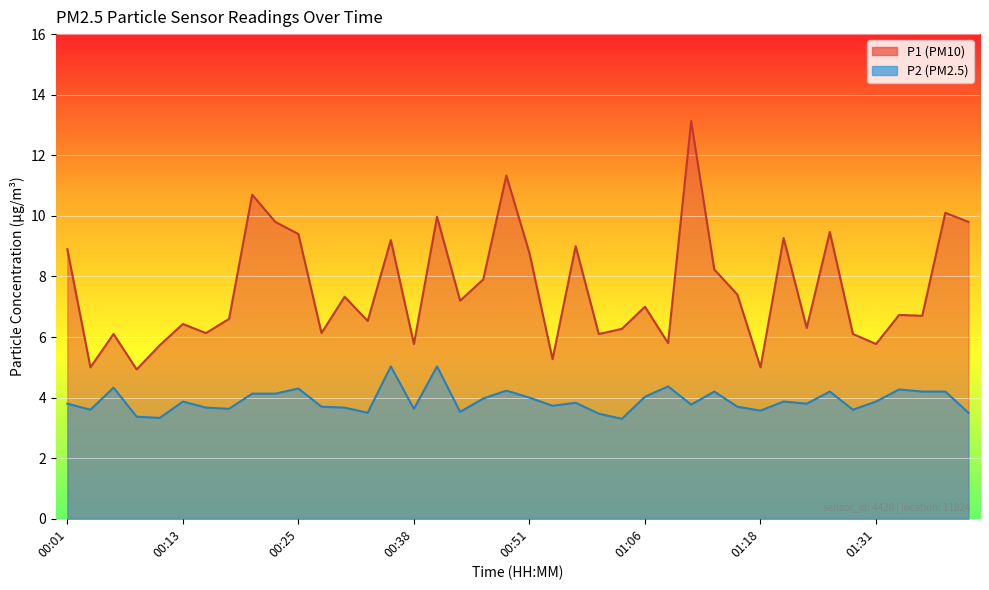

At which label is P2 closest to 4?

00:51